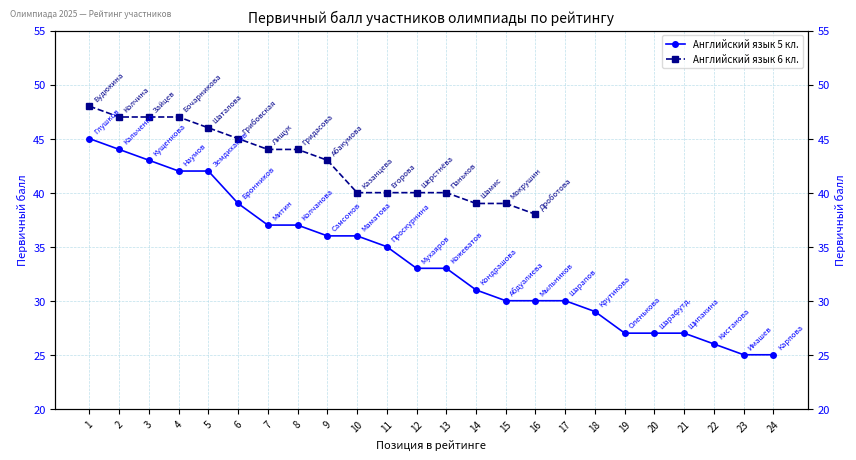

What is the minimum value shown in the chart?

25